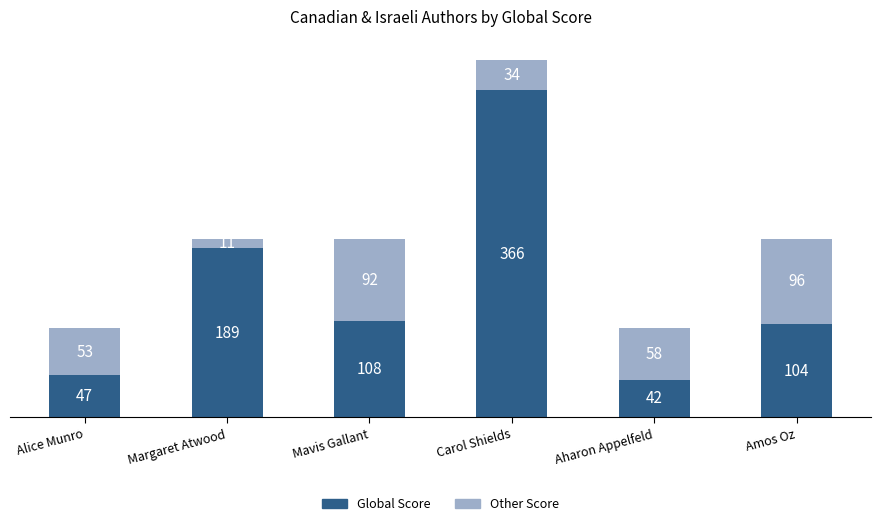

True or false: Global Score has a value of 189 at Margaret Atwood.

True